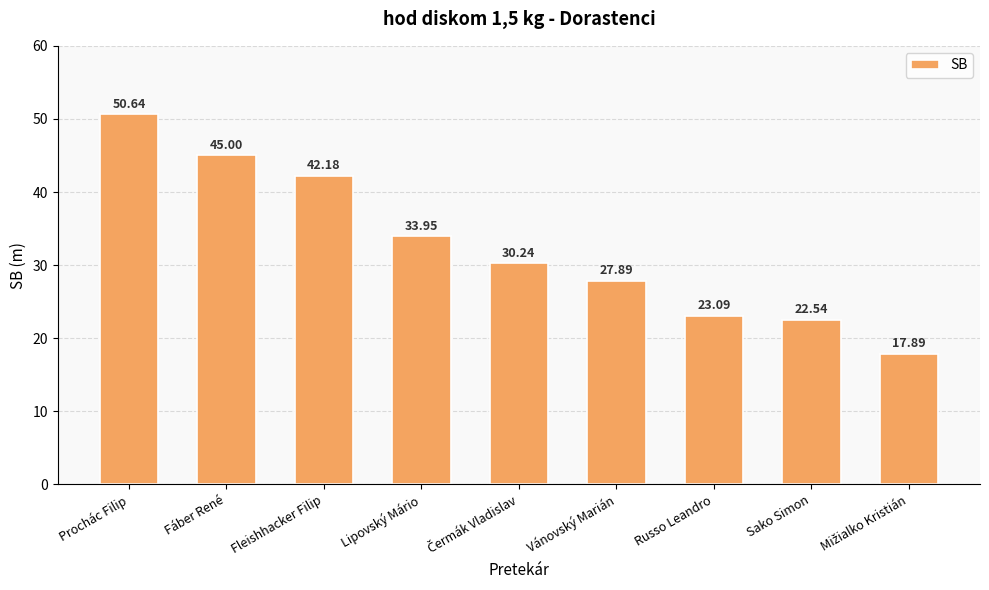

Which label corresponds to the largest value in the chart?

Prochác Filip